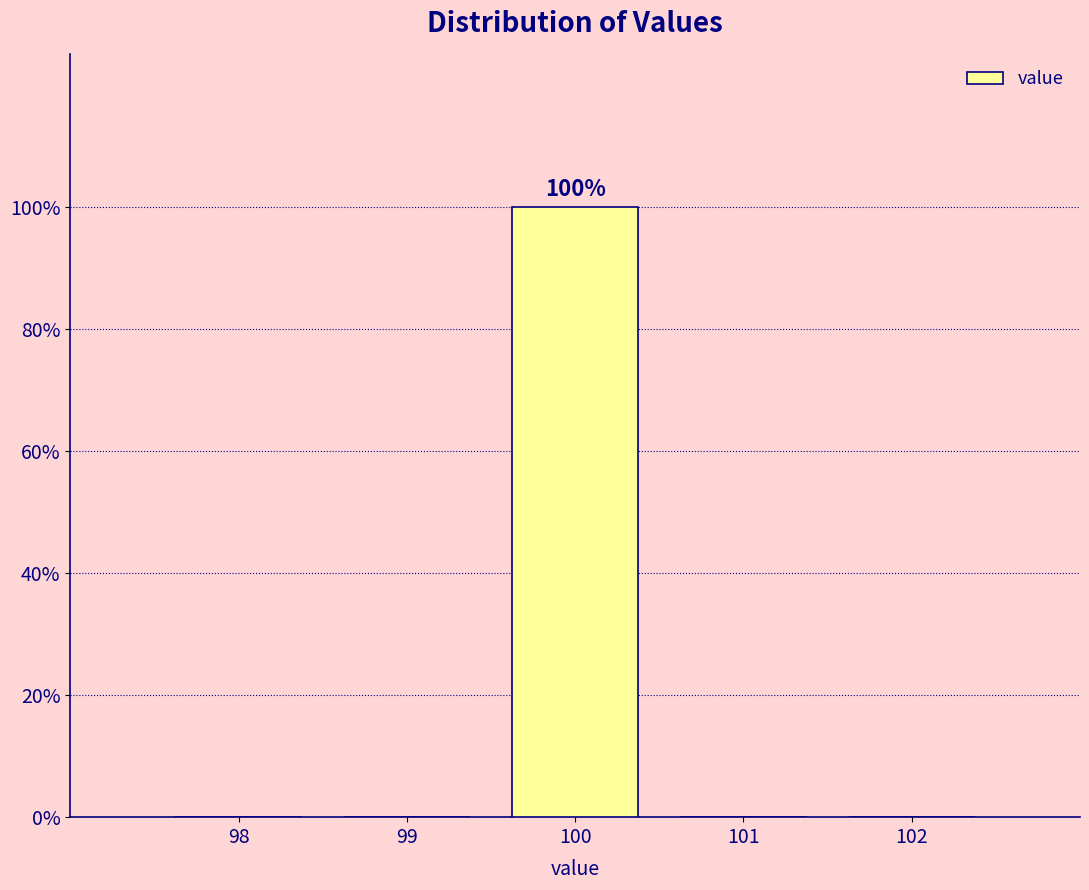

Reading left to right, what are all the values shown in this chart?

98=0	99=0	100=100	101=0	102=0